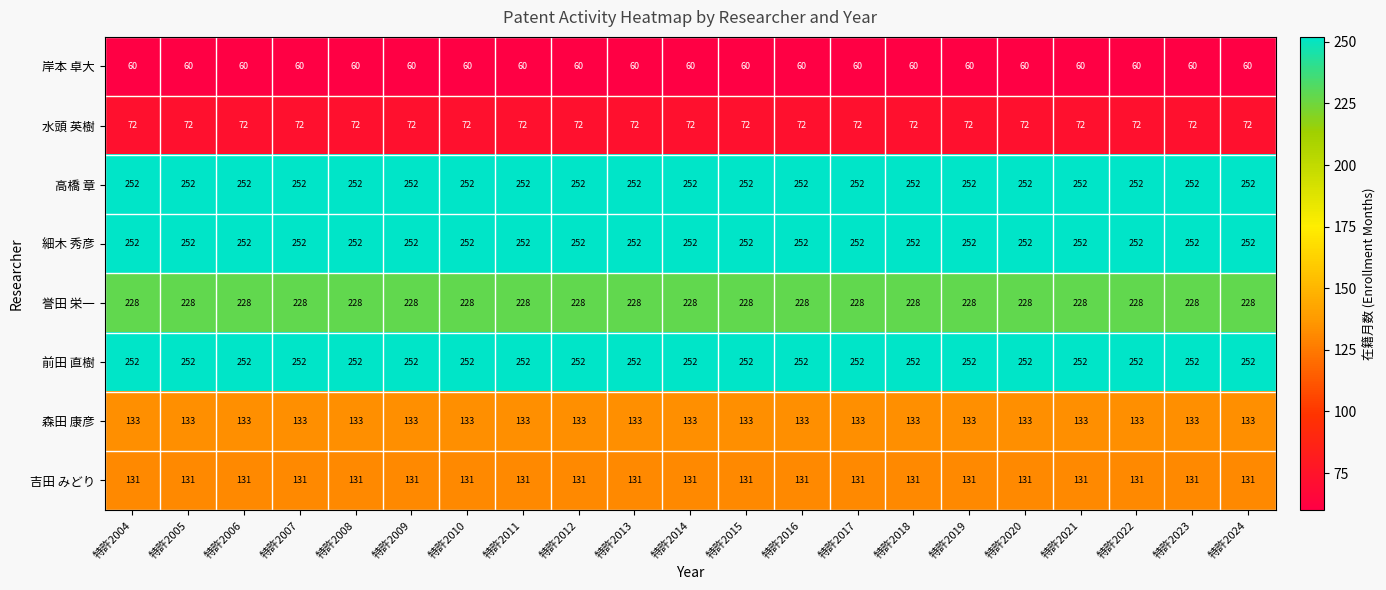

What is the maximum value shown in the chart?

252